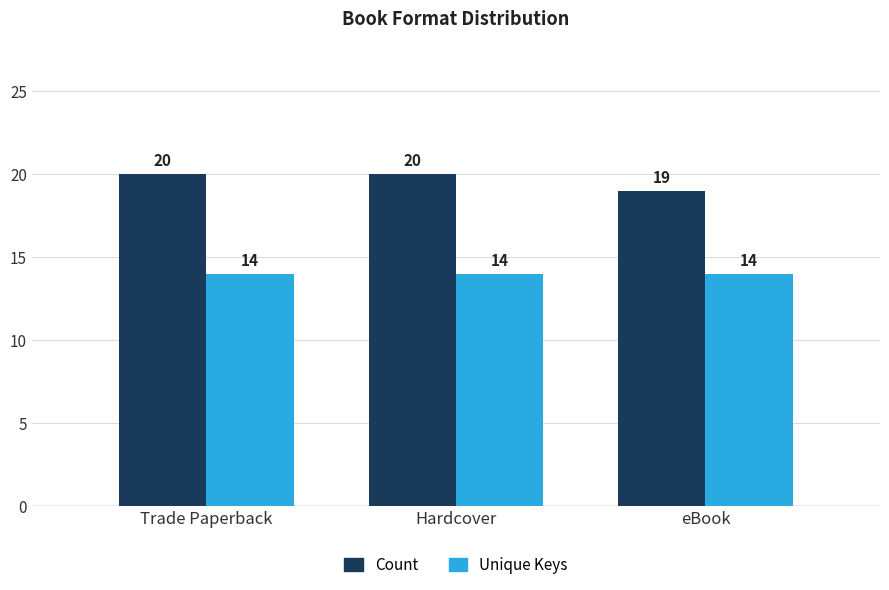

Rank the series by their average value, from highest to lowest.

Count, Unique Keys